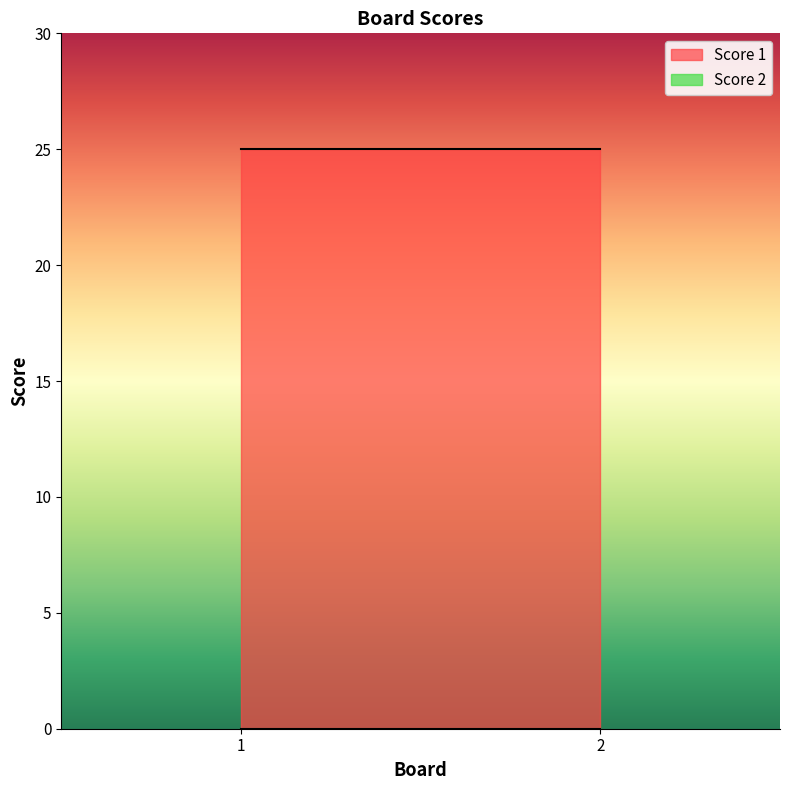

Which category has the highest value across all series?

1